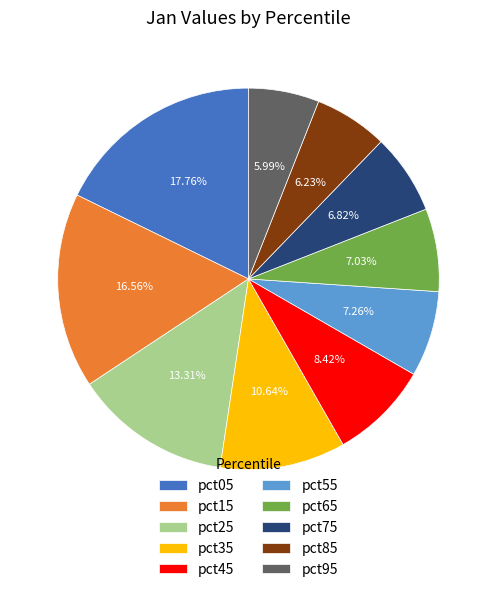

What percentage is the pct65 slice, to the nearest percent?

7%